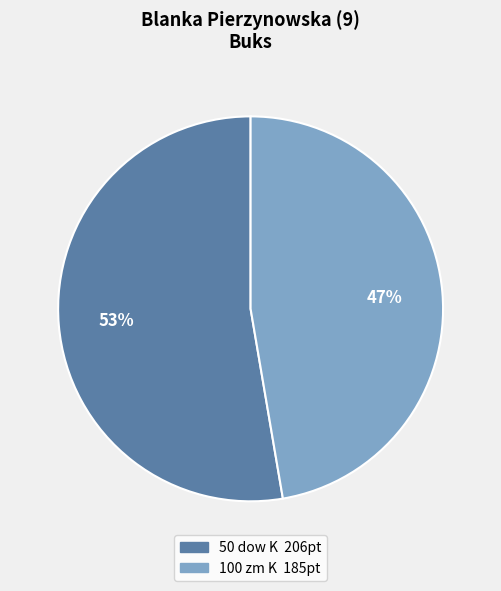

To the nearest percent, what is the combined percentage of 50 dow K and 100 zm K?

100%